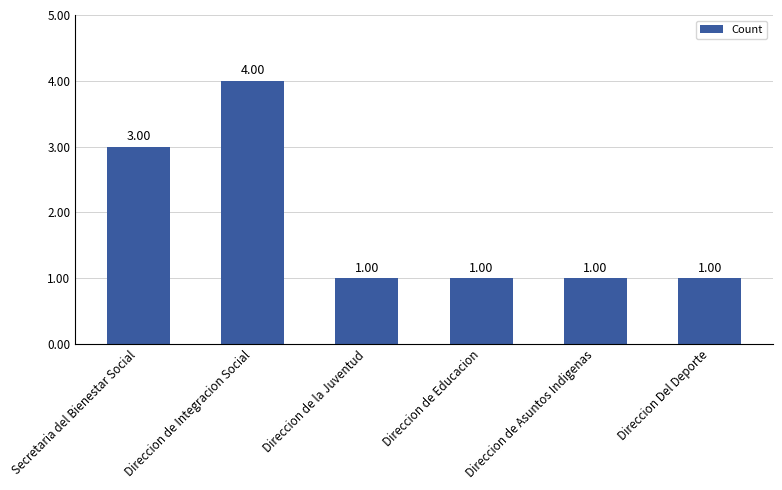

What is the label of the 2nd bar from the right?

Direccion de Asuntos Indigenas